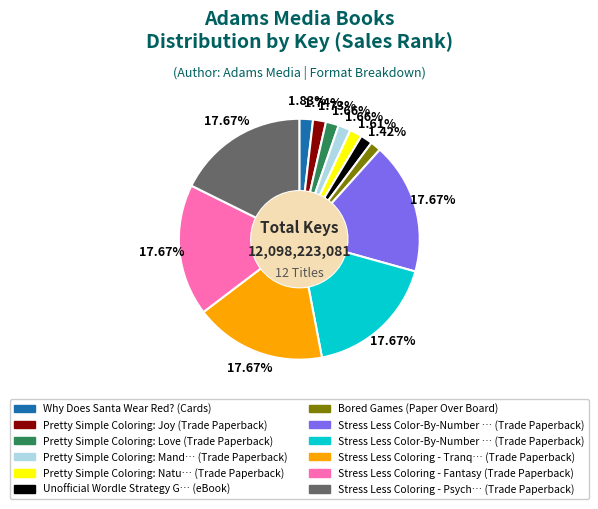

Is there any slice that represents more than half of the pie?

No